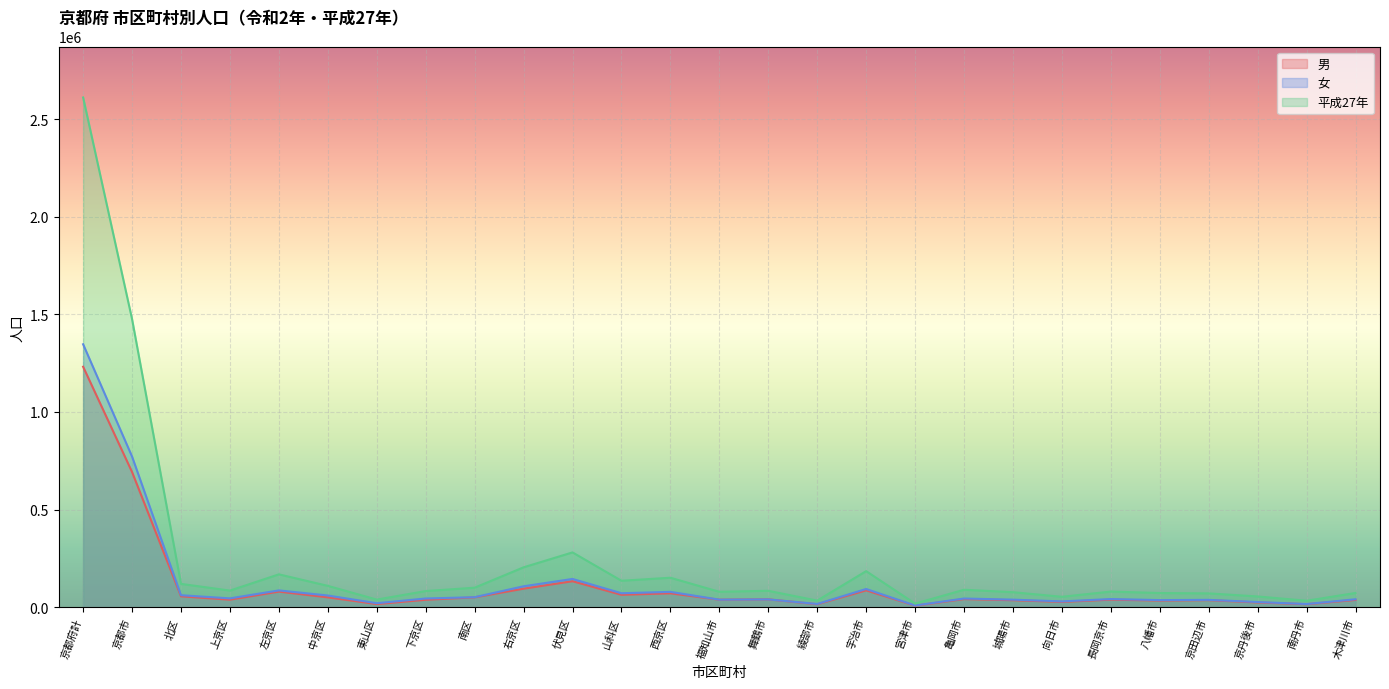

What is the difference between the 男 values at 京田辺市 and 八幡市?

2081